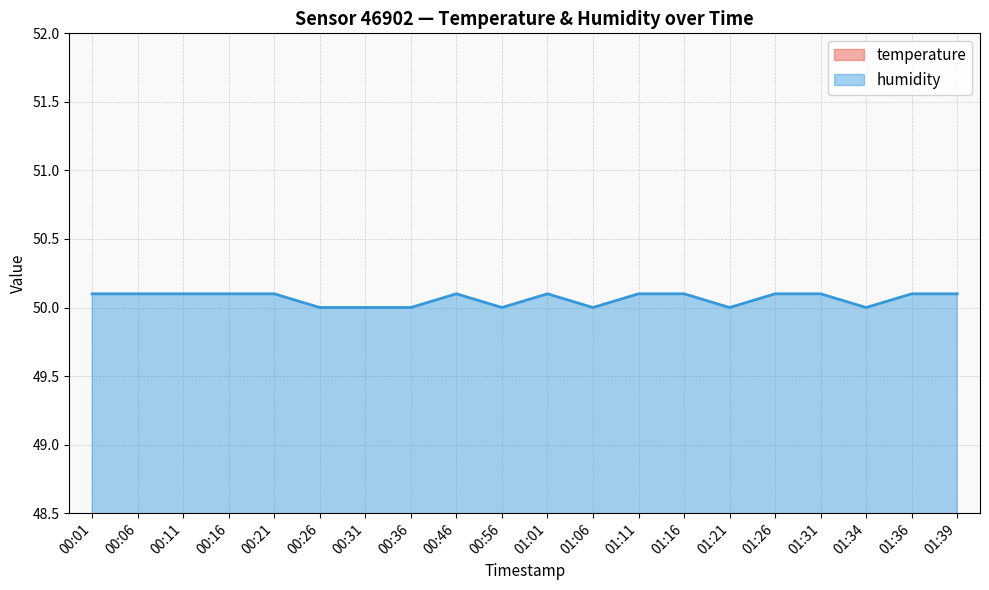

What is the total value across all series at 00:36?

75.0